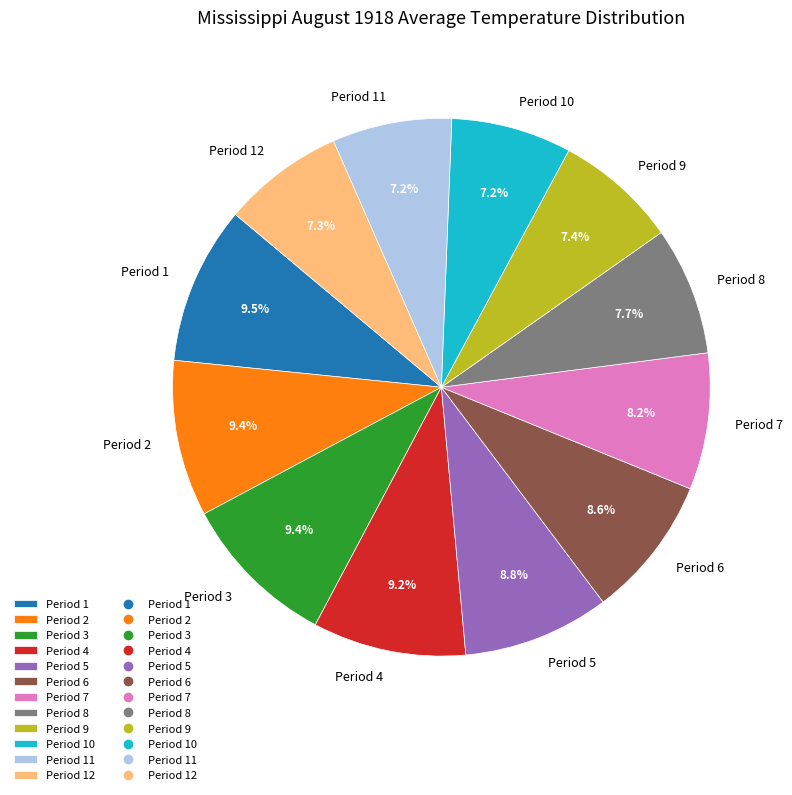

Combined, what portion of the pie is Period 5 and Period 11?

16.0%